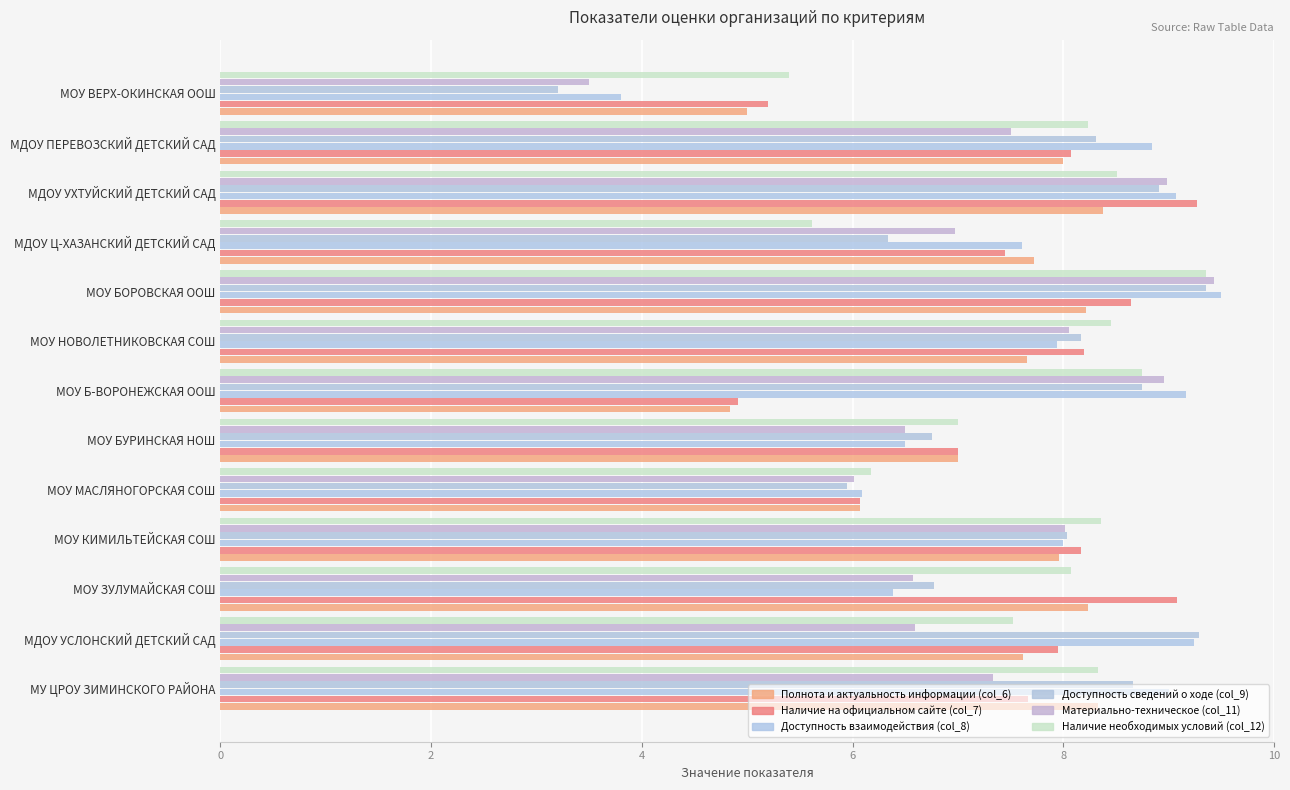

Which category has the highest value in the Материально-техническое (col_11) series?

МОУ БОРОВСКАЯ ООШ